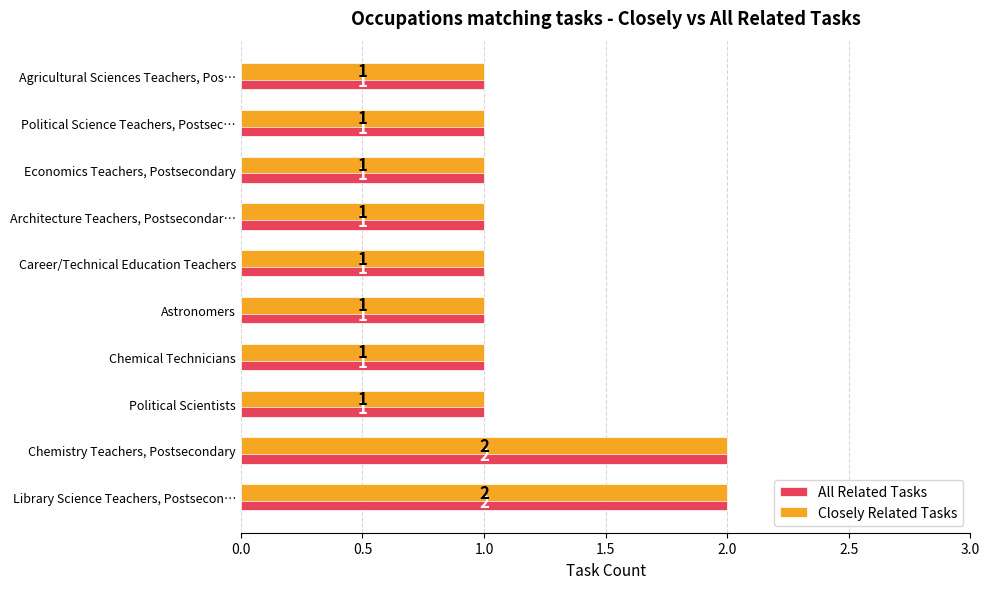

Is the value of Closely Related Tasks at Economics Teachers, Postsecondary greater than the value of All Related Tasks at Library Science Teachers, Postsecon…?

No